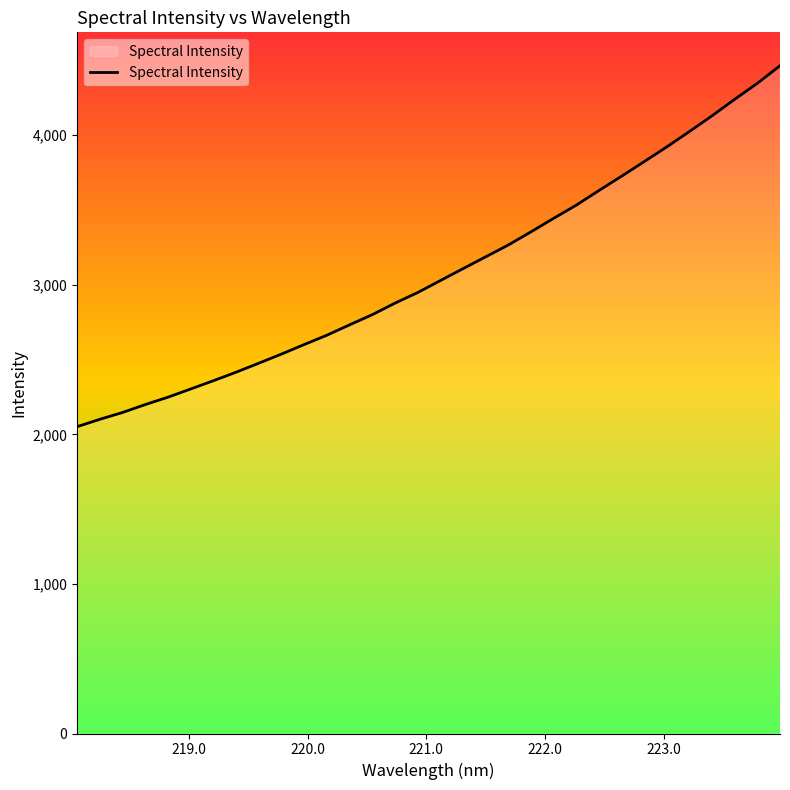

What is the difference between the maximum and minimum values?

2413.4